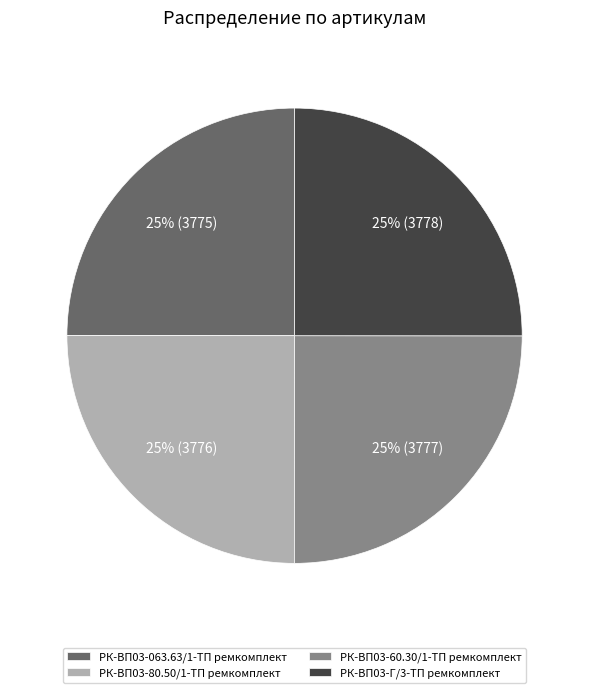

To the nearest percent, what is the average slice percentage?

25%